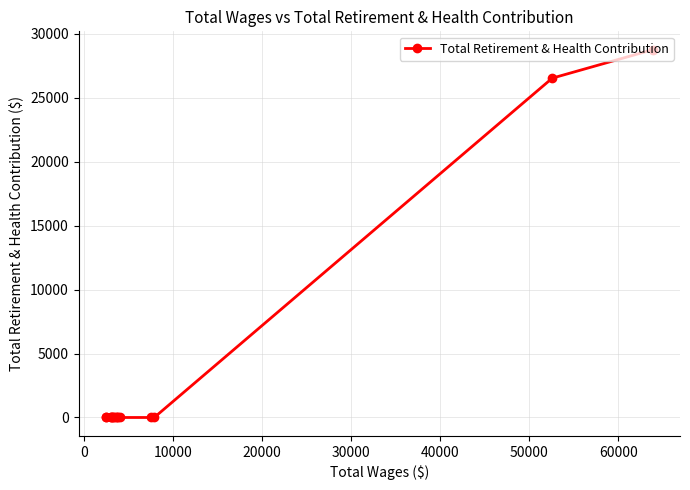

What is the difference between the second highest and minimum values?

26545